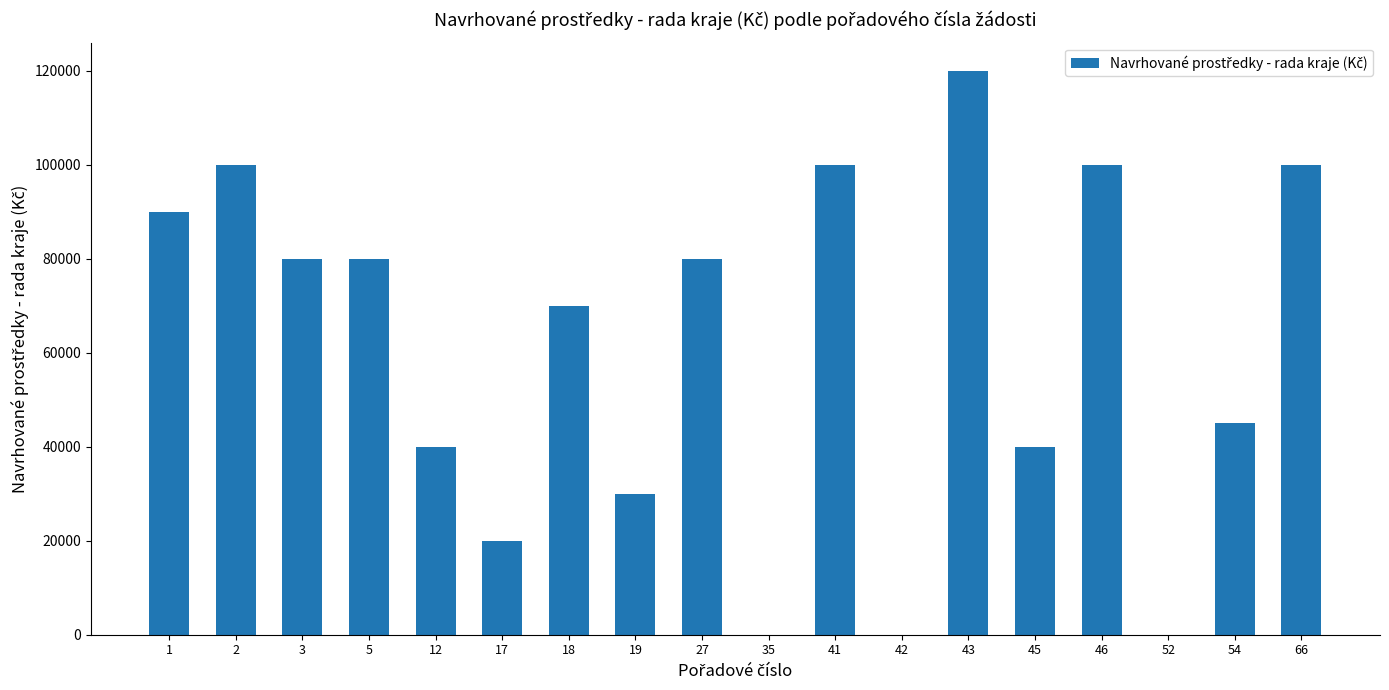

True or false: the data shows 63531 at 66.

False